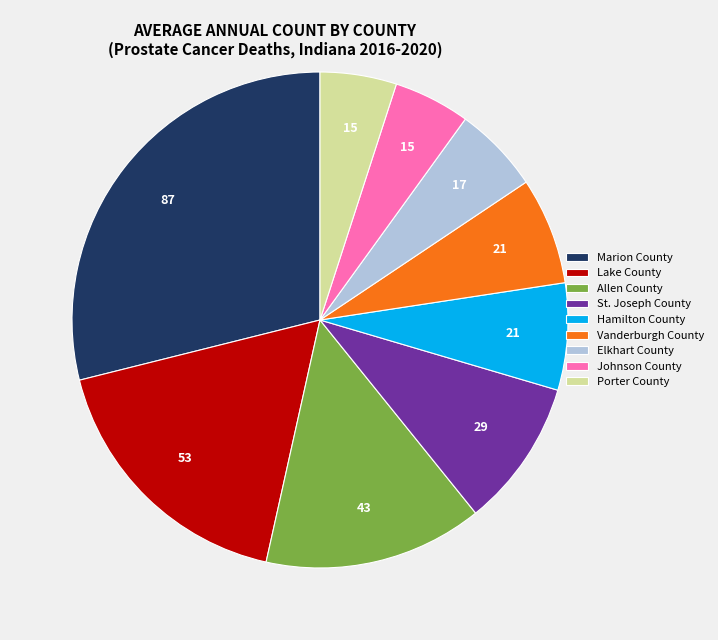

Approximately how many times larger is the value at Elkhart County compared to Hamilton County?

0.8